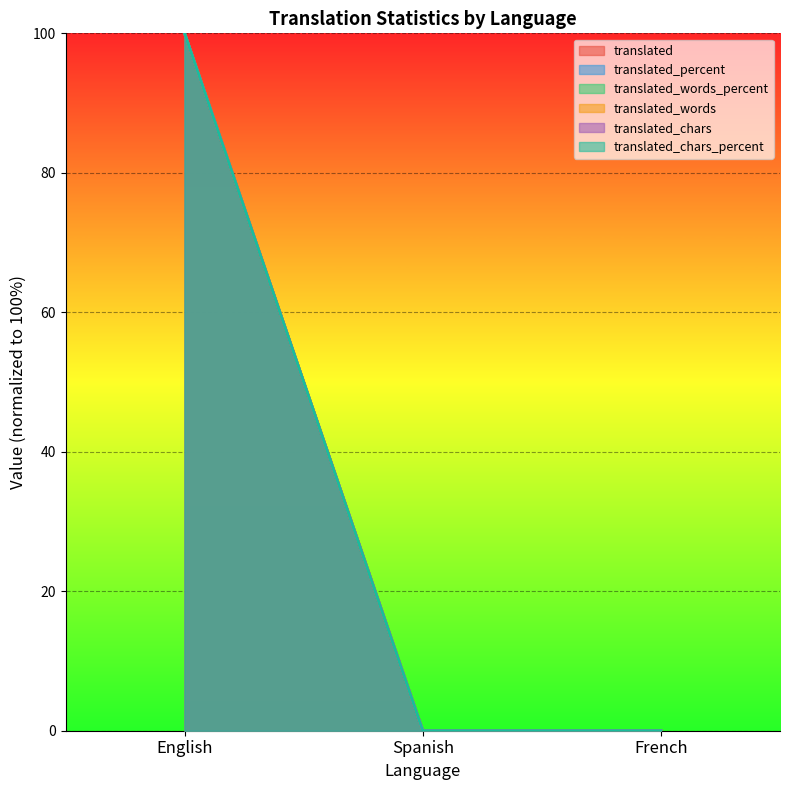

True or false: translated_percent has a value of 43 at Spanish.

False